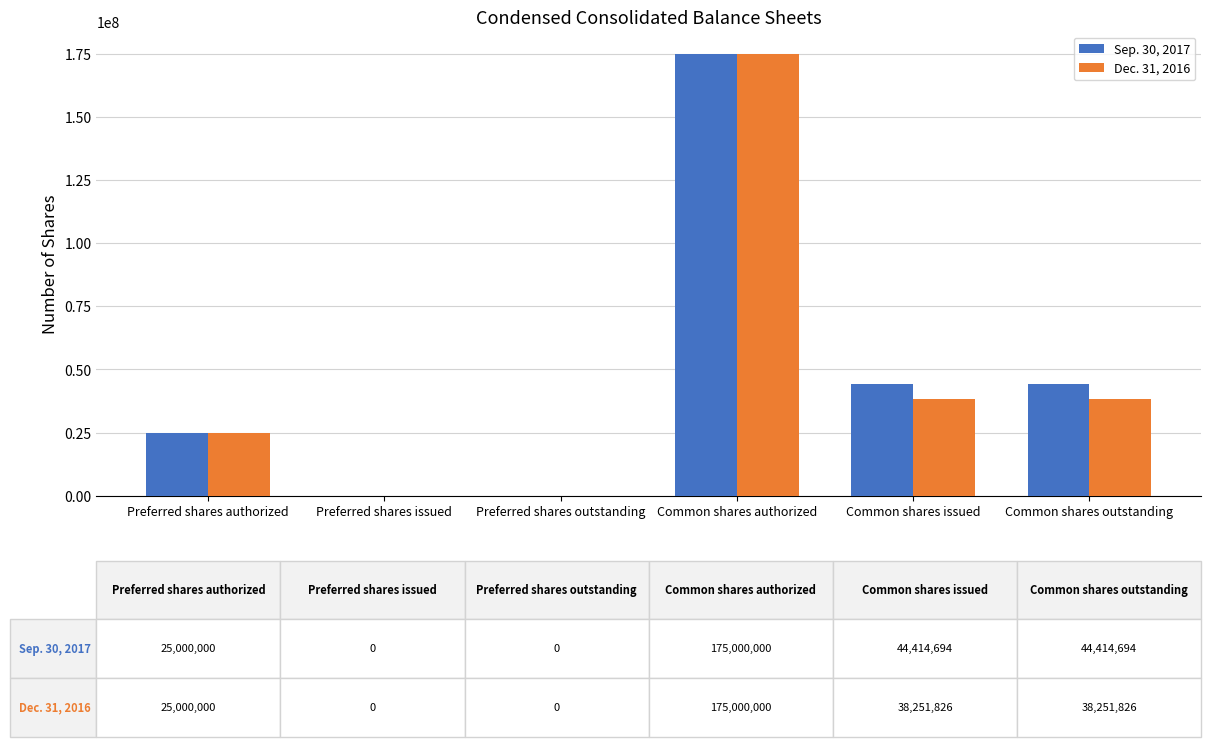

What is the total value across all series at Common shares outstanding?

82666520